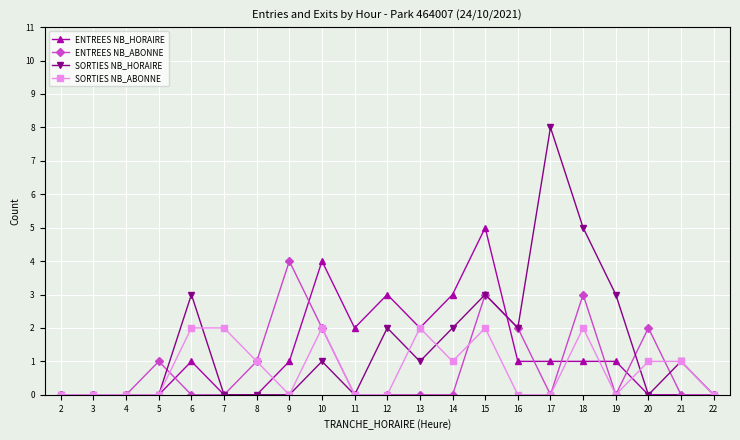

What is the difference between the highest and lowest values at 15?

3